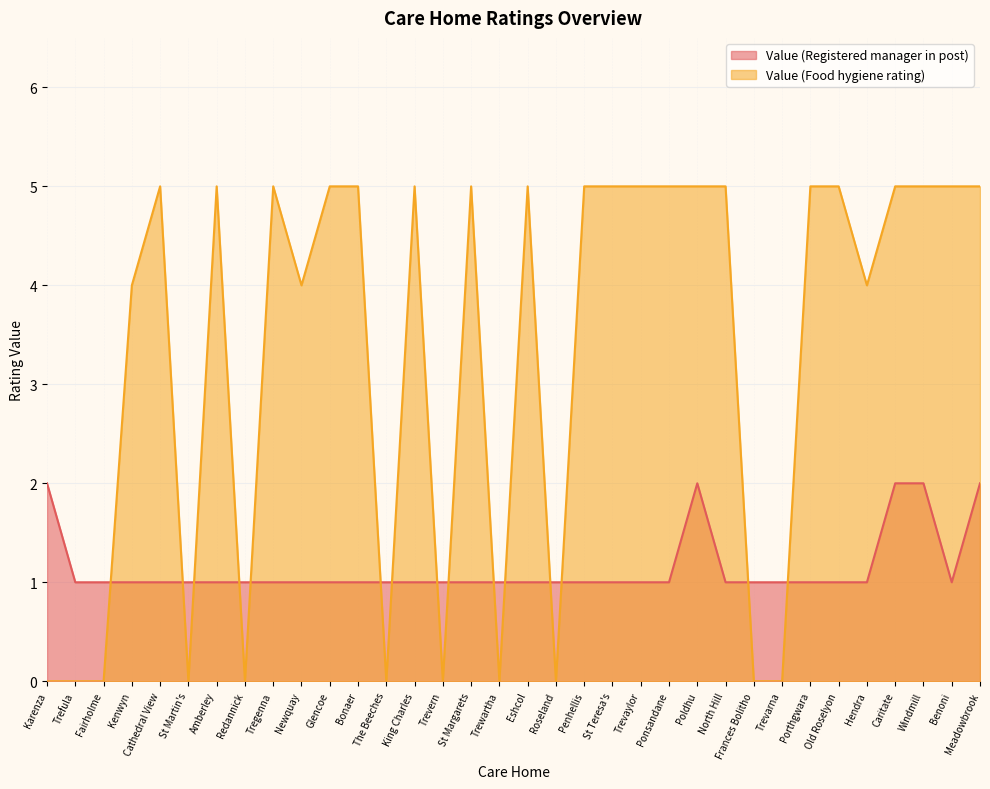

At which category does Value (Registered manager in post) reach its first local peak?

Poldhu